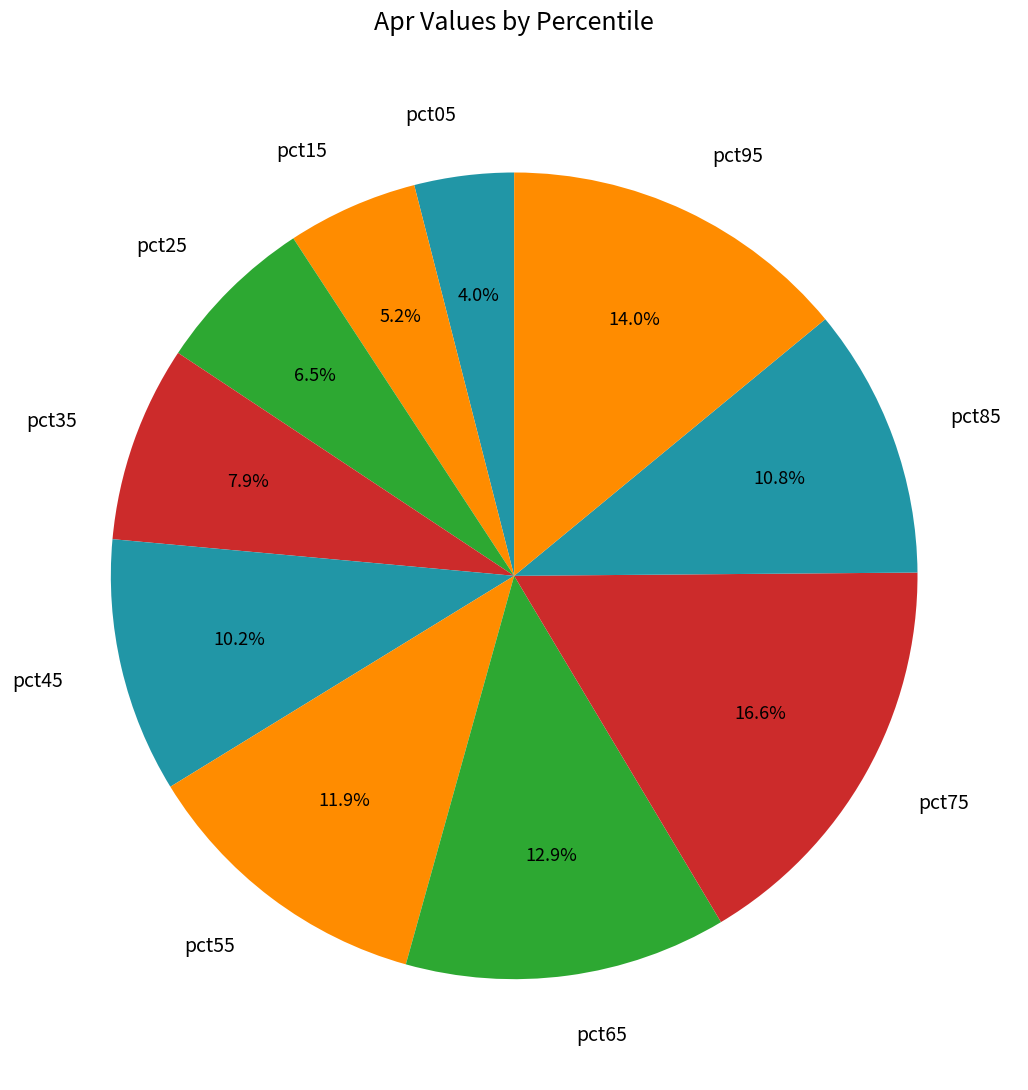

The pct85 slice represents 25% of the pie. True or false?

False